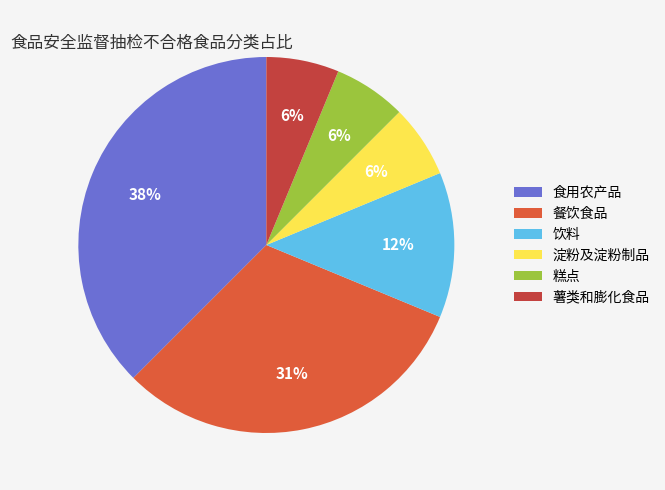

What percentage is the 饮料 slice, to the nearest percent?

12%